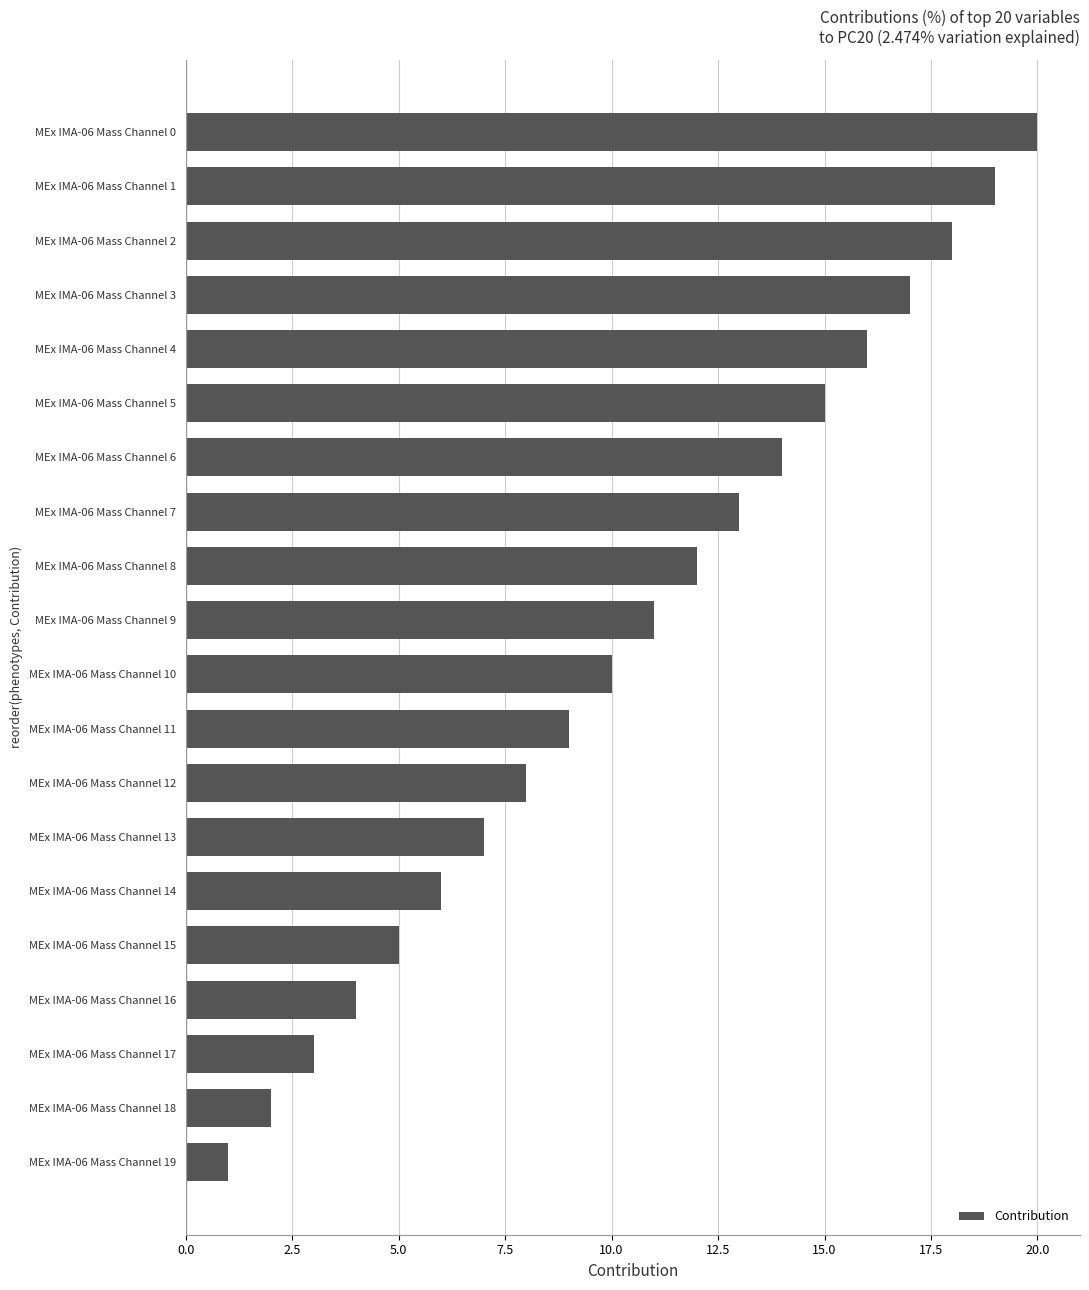

Count the number of data series in this chart.

1